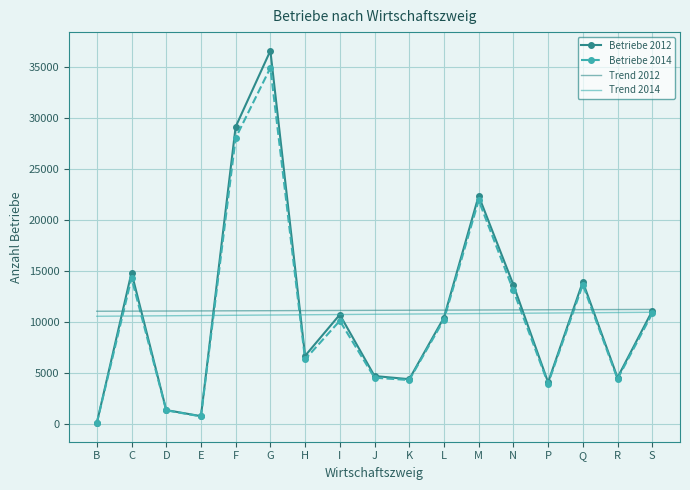

Which category has the highest value across all series?

G